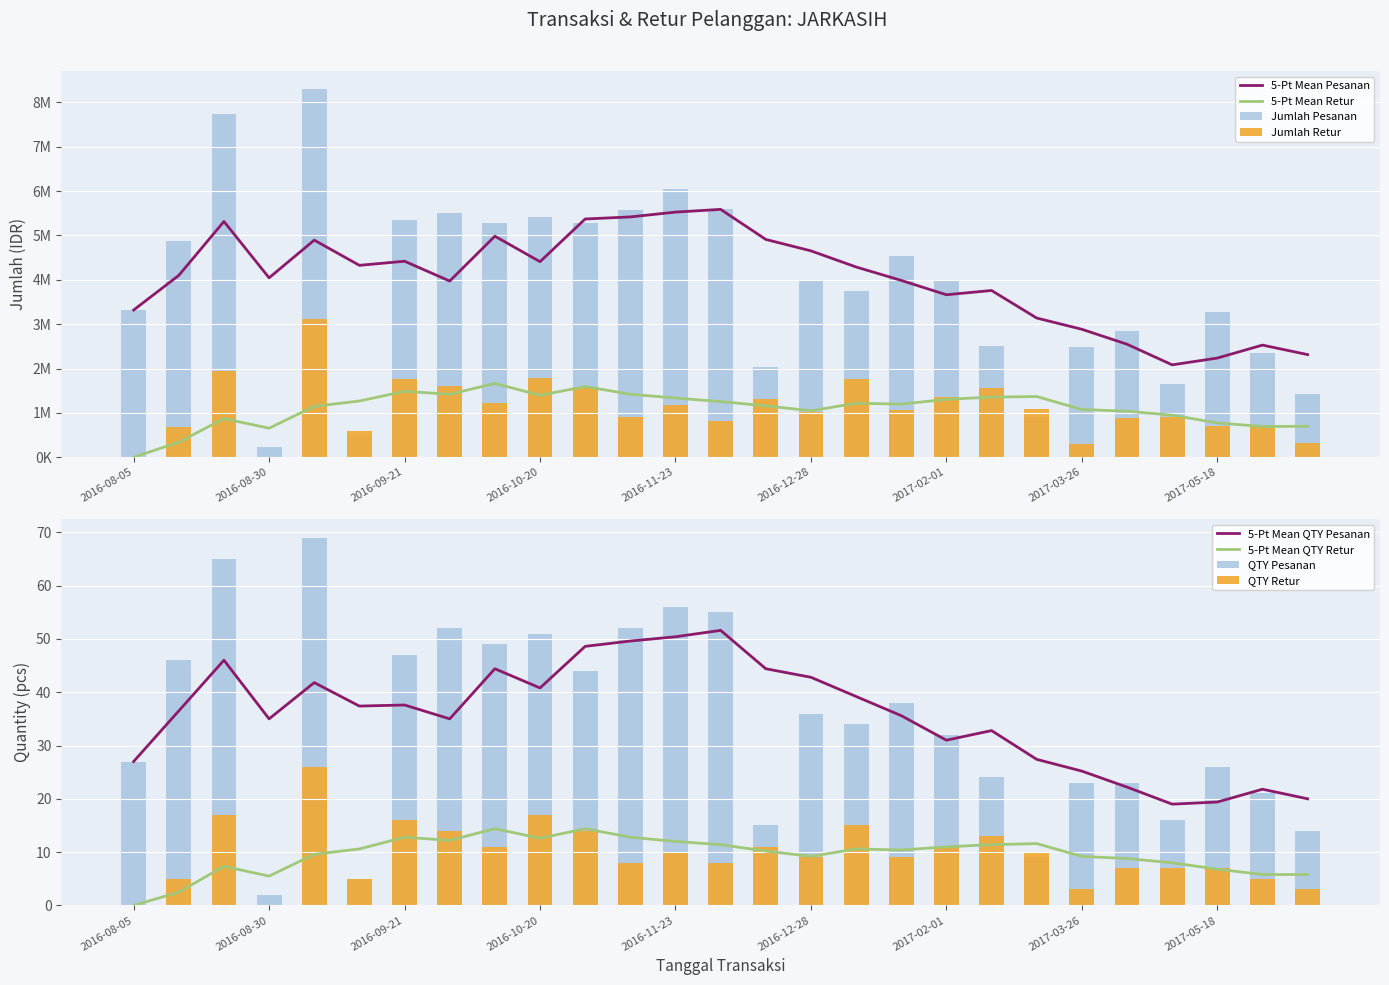

Reading left to right, transcribe all the data shown in this chart.

QTY Pesanan: 2016-08-05=27	2016-08-15=46	2016-08-25=65	2016-08-30=2	2016-09-04=69	2016-09-16=5	2016-09-21=47	2016-10-01=52	2016-10-10=49	2016-10-20=51	2016-11-01=44	2016-11-13=52	2016-11-23=56	2016-12-05=55	2016-12-16=15	2016-12-28=36	2017-01-10=34	2017-01-21=38	2017-02-01=32	2017-02-10=24	2017-03-05=9	2017-03-26=23	2017-04-17=23	2017-05-08=16	2017-05-18=26	2017-07-17=21	2017-07-28=14
Jumlah Pesanan: 2016-08-05=3318700	2016-08-15=4880800	2016-08-25=7745500	2016-08-30=233000	2016-09-04=8293500	2016-09-16=479000	2016-09-21=5343700	2016-10-01=5511100	2016-10-10=5290800	2016-10-20=5420100	2016-11-01=5291300	2016-11-13=5577400	2016-11-23=6053000	2016-12-05=5599400	2016-12-16=2030900	2016-12-28=4004200	2017-01-10=3758600	2017-01-21=4537900	2017-02-01=3984900	2017-02-10=2510500	2017-03-05=898100	2017-03-26=2491200	2017-04-17=2853800	2017-05-08=1659700	2017-05-18=3275600	2017-07-17=2359800	2017-07-28=1417800
QTY Retur: 2016-08-05=0	2016-08-15=5	2016-08-25=17	2016-08-30=0	2016-09-04=26	2016-09-16=5	2016-09-21=16	2016-10-01=14	2016-10-10=11	2016-10-20=17	2016-11-01=14	2016-11-13=8	2016-11-23=10	2016-12-05=8	2016-12-16=11	2016-12-28=9	2017-01-10=15	2017-01-21=9	2017-02-01=11	2017-02-10=13	2017-03-05=10	2017-03-26=3	2017-04-17=7	2017-05-08=7	2017-05-18=7	2017-07-17=5	2017-07-28=3
Jumlah Retur: 2016-08-05=0	2016-08-15=677300	2016-08-25=1937100	2016-08-30=0	2016-09-04=3121800	2016-09-16=601600	2016-09-21=1768000	2016-10-01=1607300	2016-10-10=1216900	2016-10-20=1790000	2016-11-01=1584300	2016-11-13=901000	2016-11-23=1176300	2016-12-05=819600	2016-12-16=1313300	2016-12-28=1023300	2017-01-10=1754400	2017-01-21=1073700	2017-02-01=1360200	2017-02-10=1566600	2017-03-05=1085500	2017-03-26=291000	2017-04-17=885300	2017-05-08=910300	2017-05-18=692600	2017-07-17=682300	2017-07-28=318700